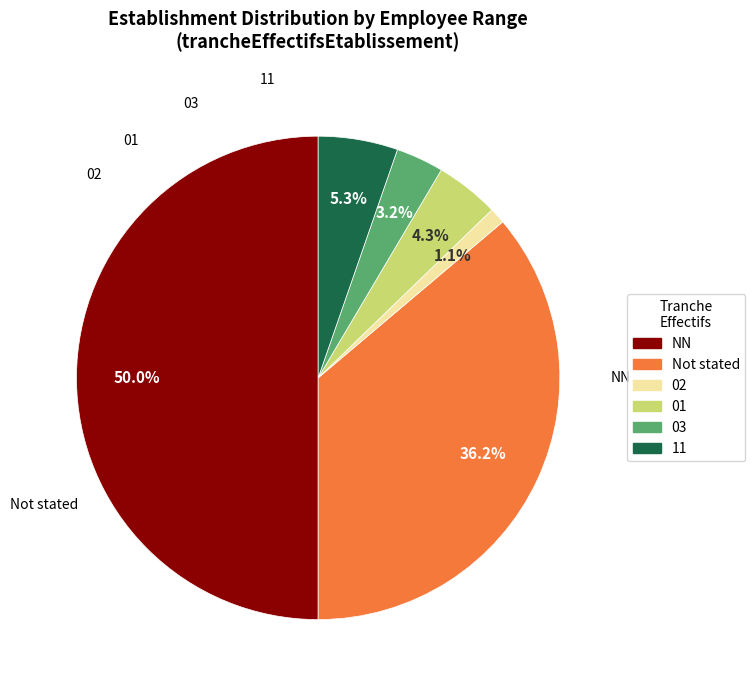

Does 02 account for over 50% of the chart?

No